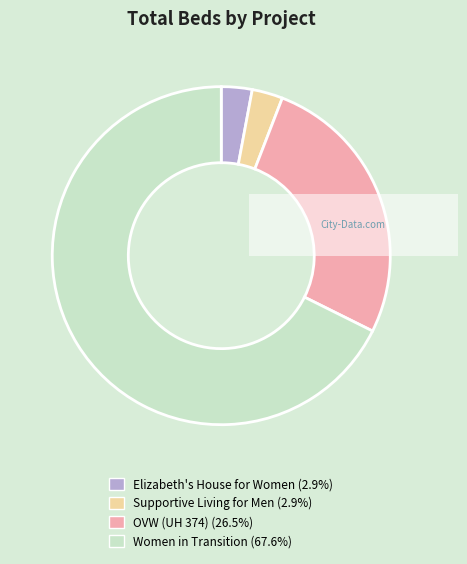

Does any single category account for the majority?

Yes